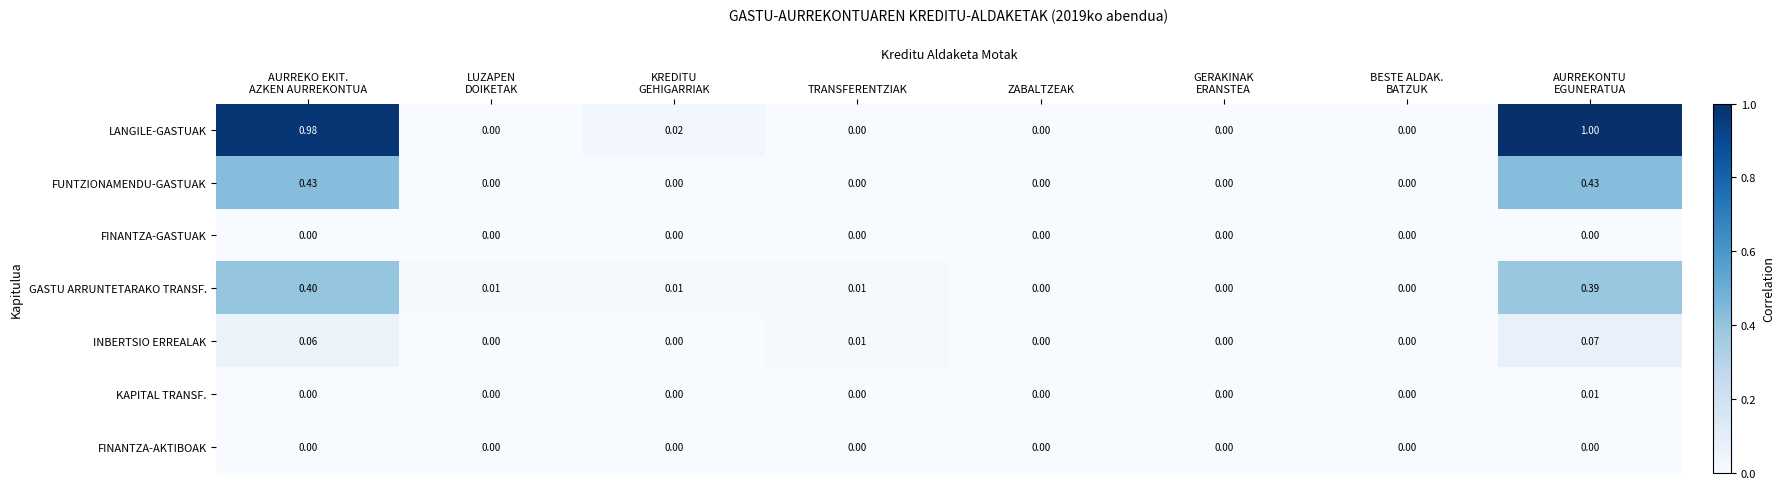

Which series has the widest spread of values?

LANGILE-GASTUAK